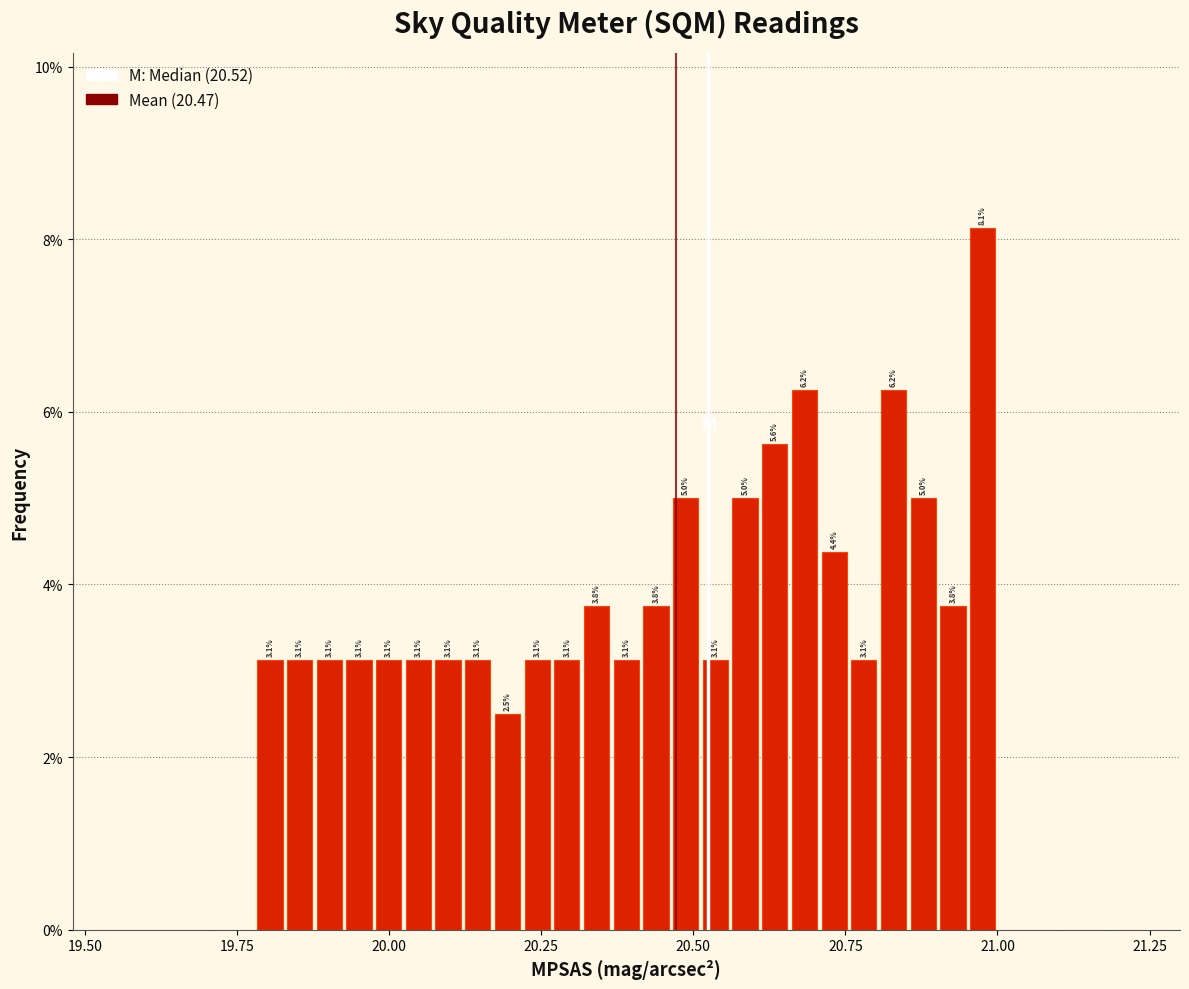

Read against the x-axis, roughly where is the centre of the tallest bar?

21.00